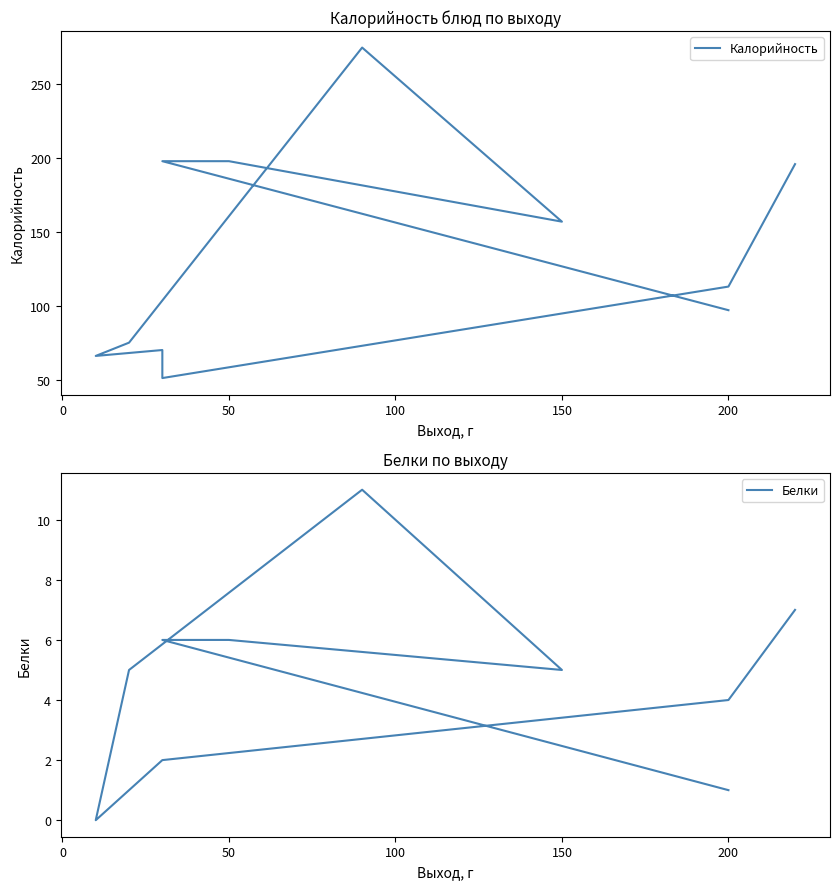

What is the average value of the Калорийность series?

136